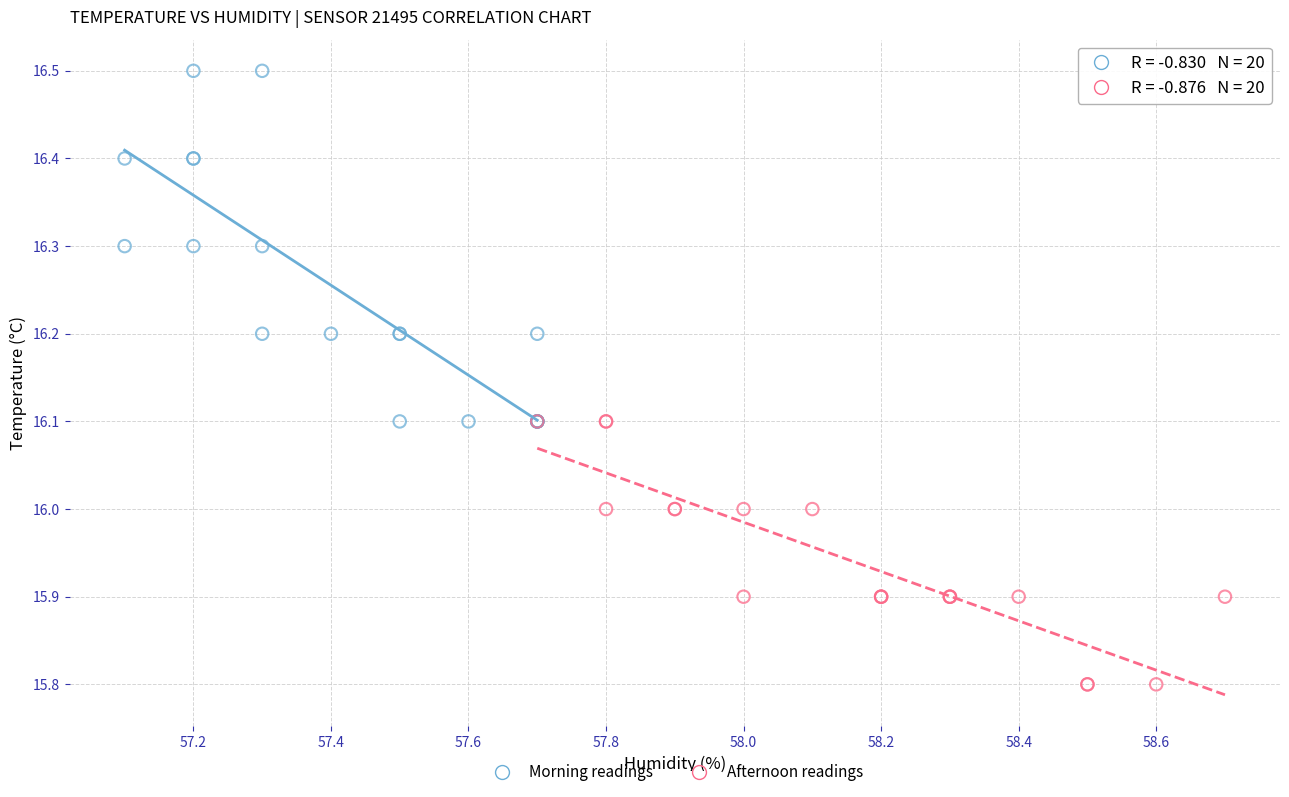

Which series contains the highest Y value?

Morning readings